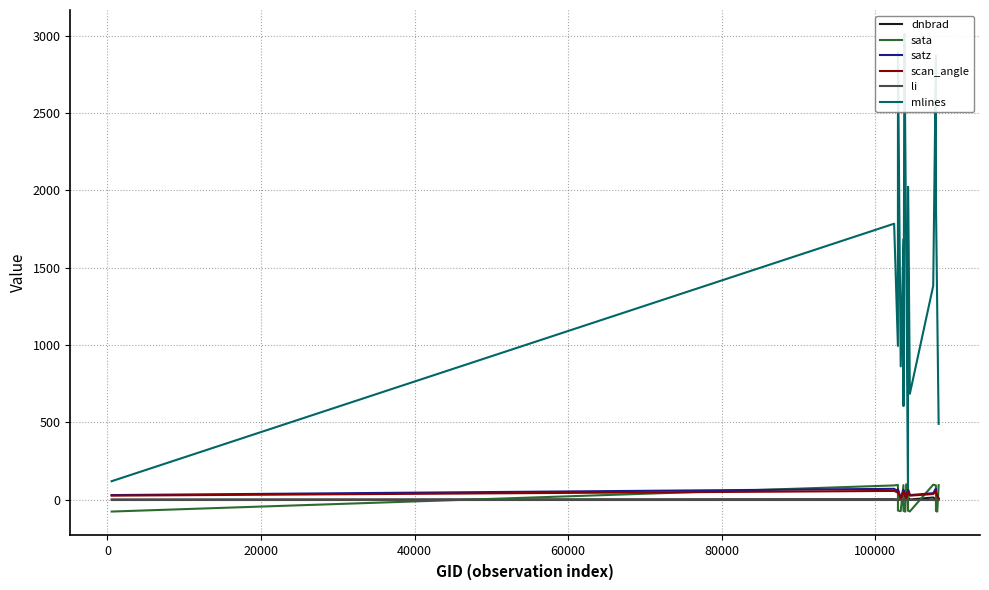

After their last crossing, which series has the higher values: scan_angle or sata?

sata